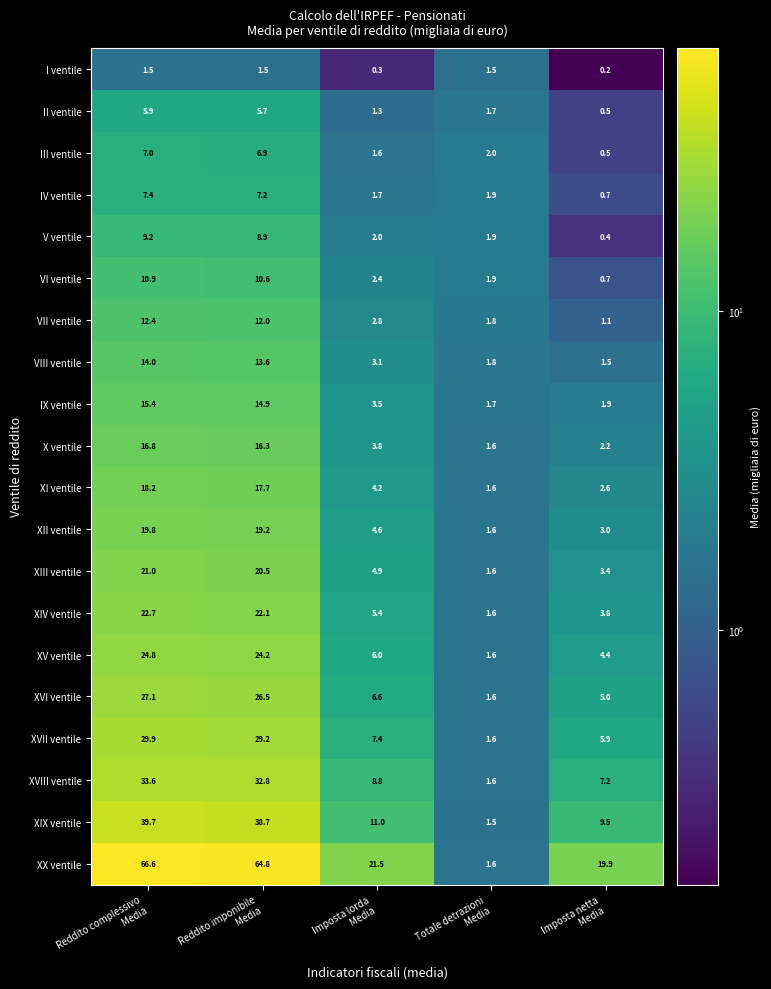

At which category is the sum across all series the highest?

Reddito complessivo
Media